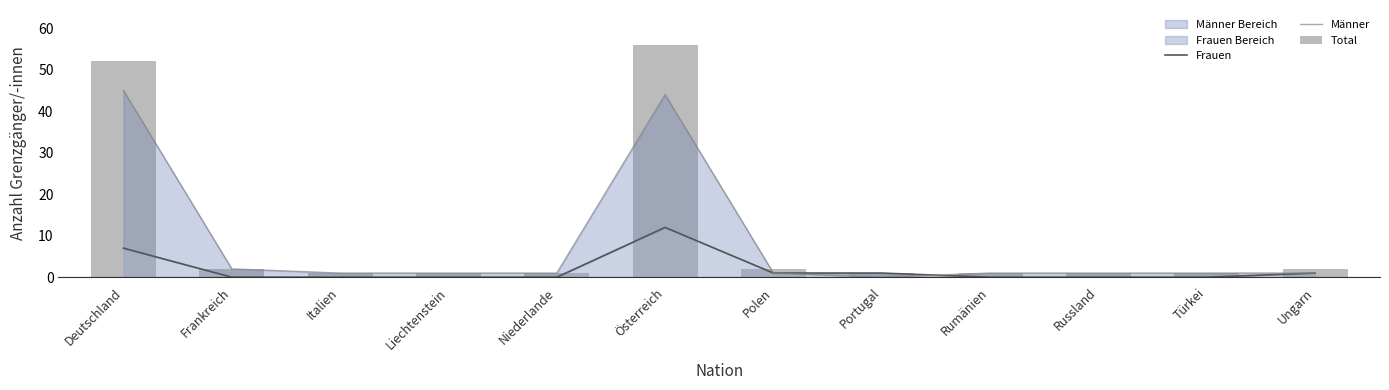

What is the value of the Männer bar at the 5th from the left?

1